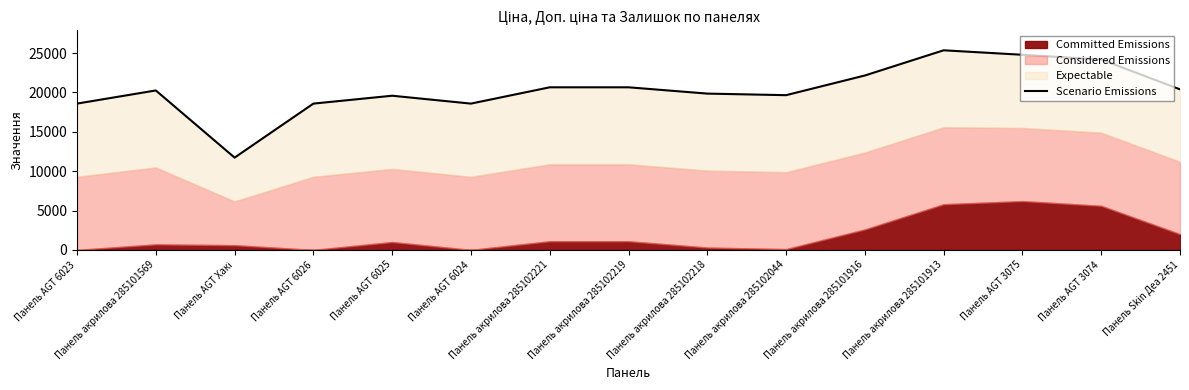

The value at Панель AGT Хакі is 11720.7. True or false?

True